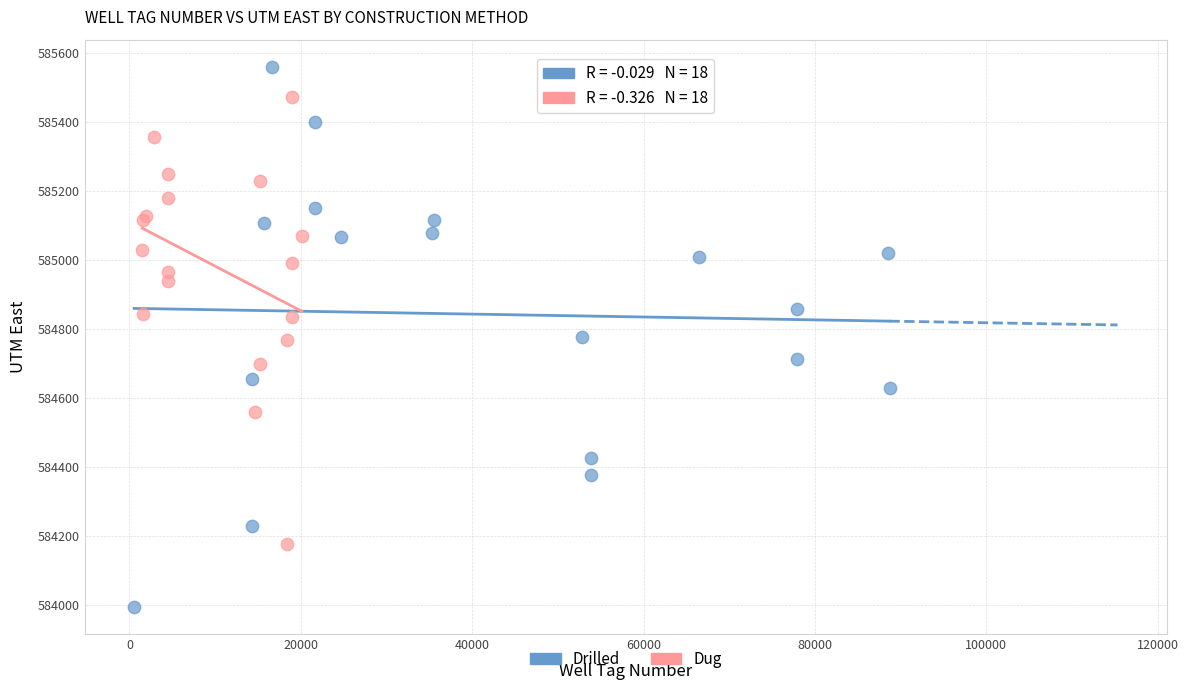

What are all the series names shown in the legend?

Drilled, Dug